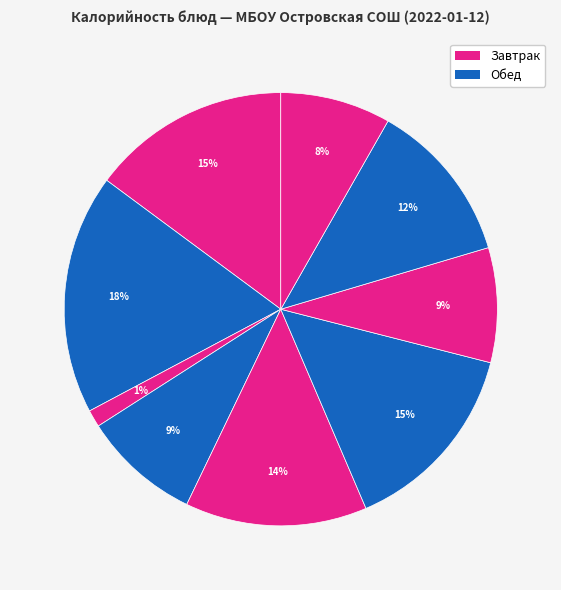

How many segments does this pie chart have?

9